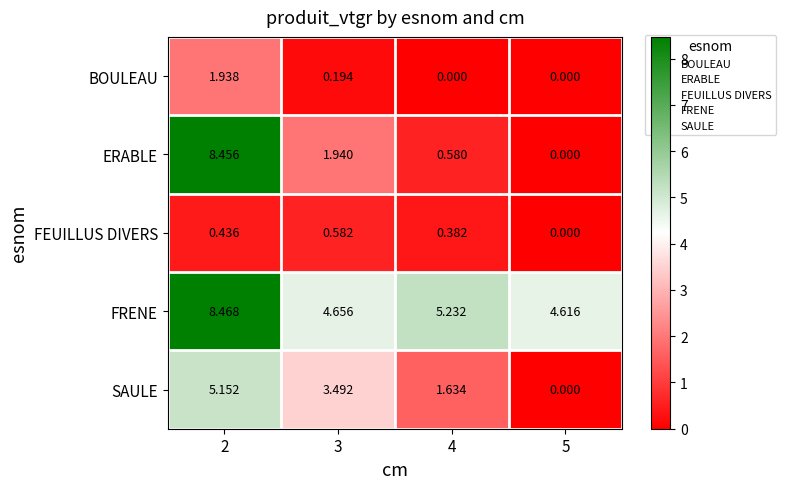

What is the total value across all series at 3?

10.9